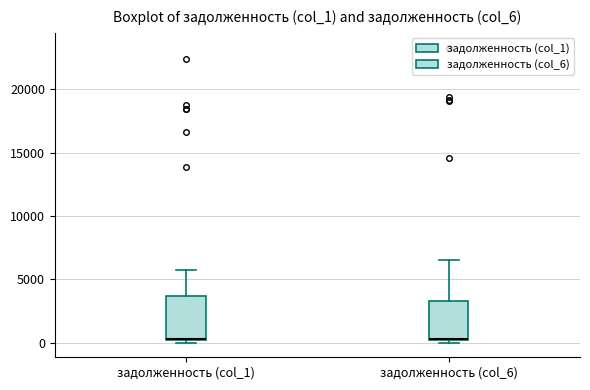

Reading left to right, read every box against the y-axis: the position of its median line, the range the box covers, and the ends of its whiskers. The values are not printed on the chart, so give them approximately, as read against the axis.

задолженность (col_1): median 0 (drawn on the box's lower edge), box 0 to 3500, whiskers 0 (just below the box's lower edge) to 6000
задолженность (col_6): median 500 (drawn on the box's lower edge), box 0 to 3500, whiskers 0 (just below the box's lower edge) to 6500